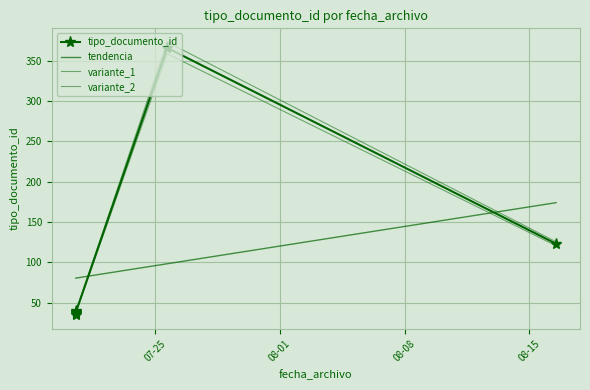

True or false: variante_1 and variante_2 intersect in this chart.

False